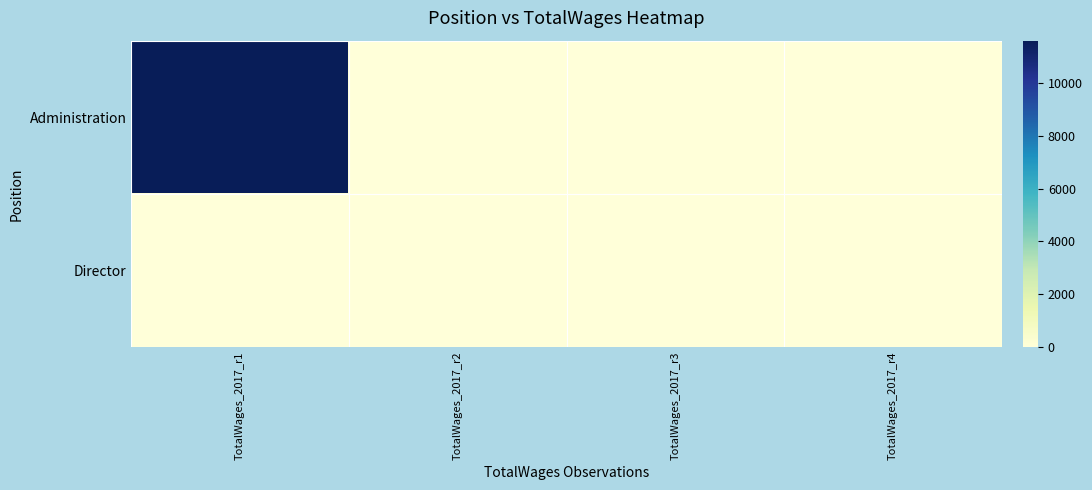

Rank the series by their maximum value, from highest to lowest.

Administration, Director